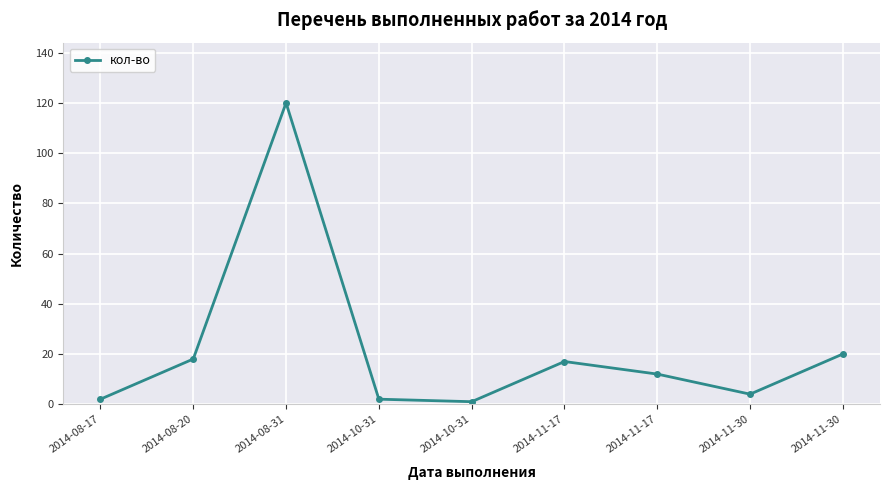

What is the label of the 2nd point from the right?

2014-11-30